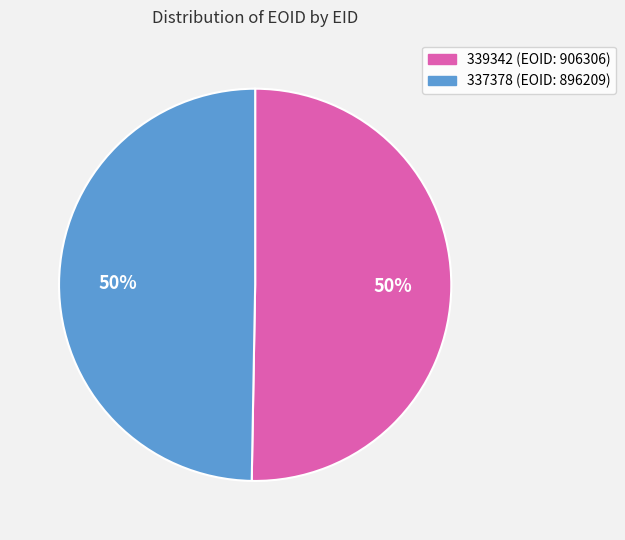

To the nearest percent, what is the average slice percentage?

50%